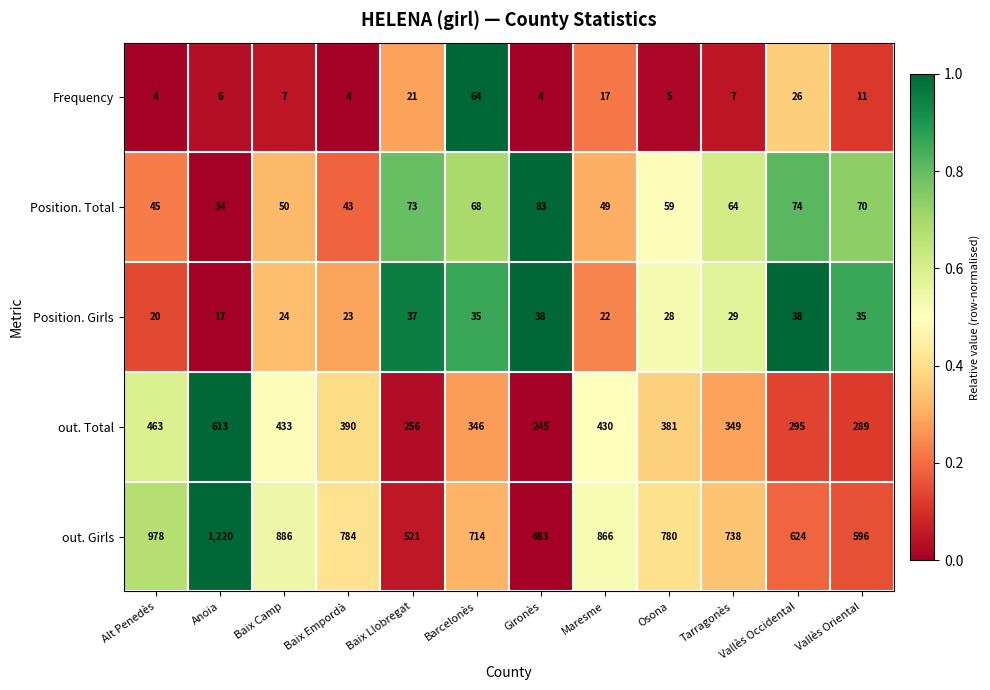

What is the sum of all Position. Total values?

712